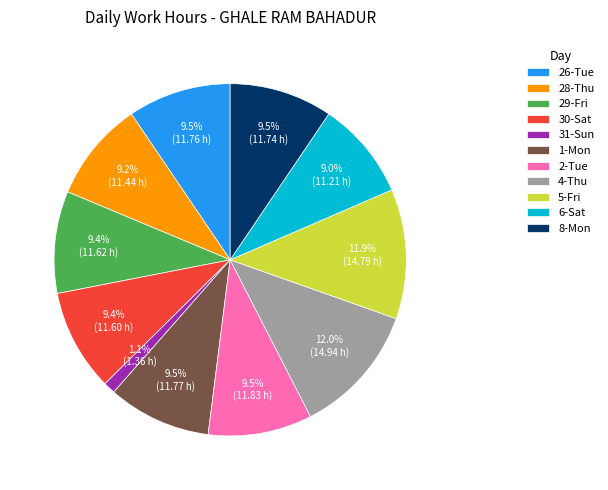

How many segments does this pie chart have?

11